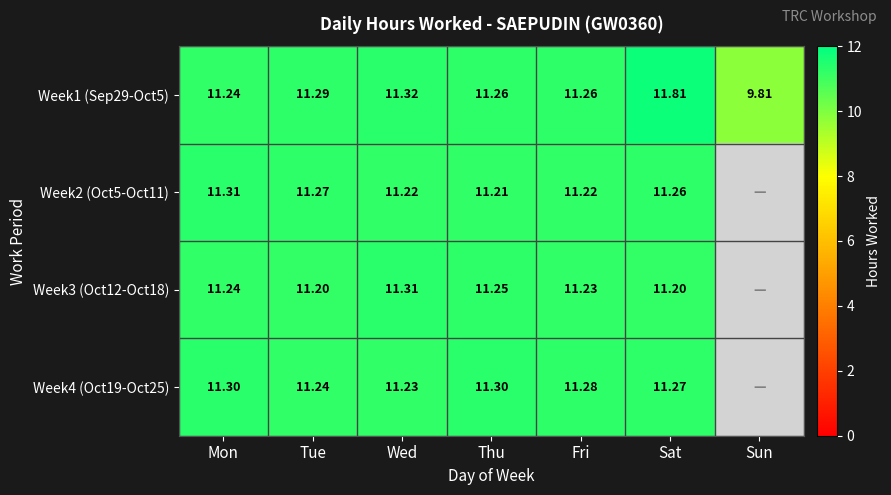

What value does the Week1 (Sep29-Oct5) series have at Tue?

11.3